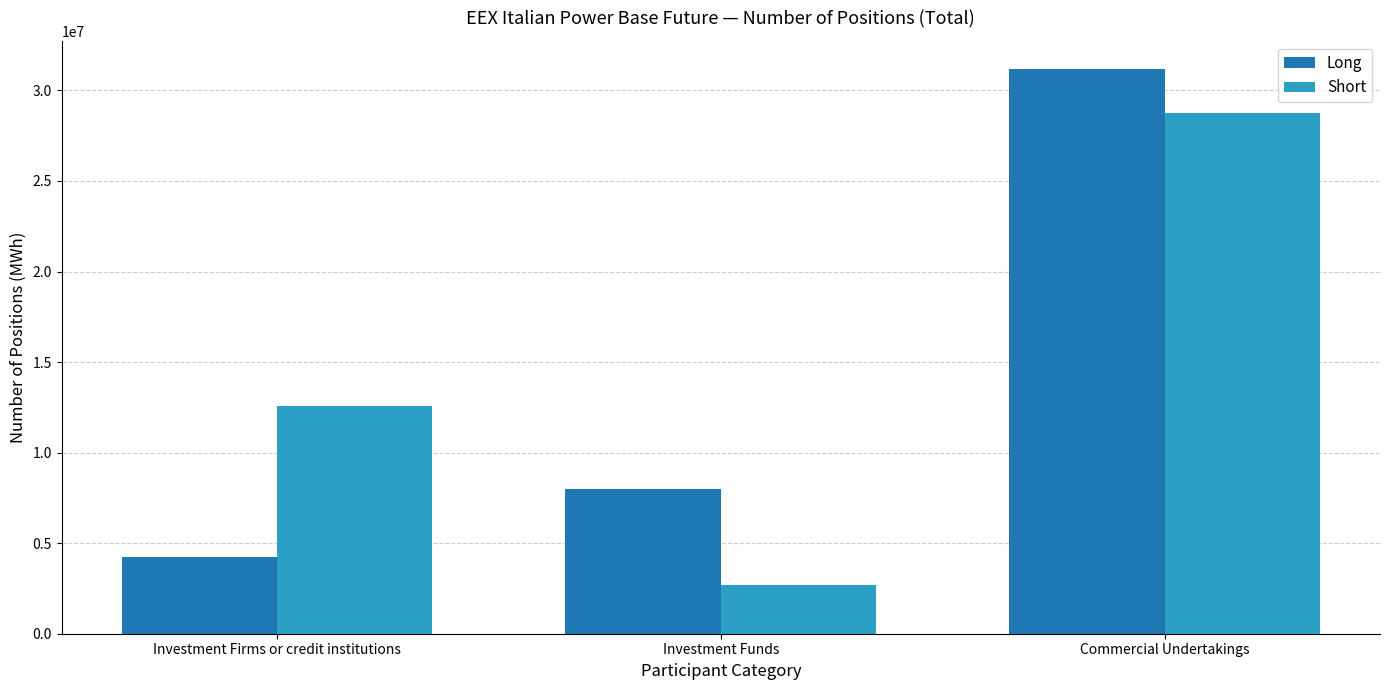

Reading right to left, list all the values displayed in this chart.

Long: 31178103.0	7998570.0	4246885.0
Short: 28756907.0	2708422.0	12588529.0